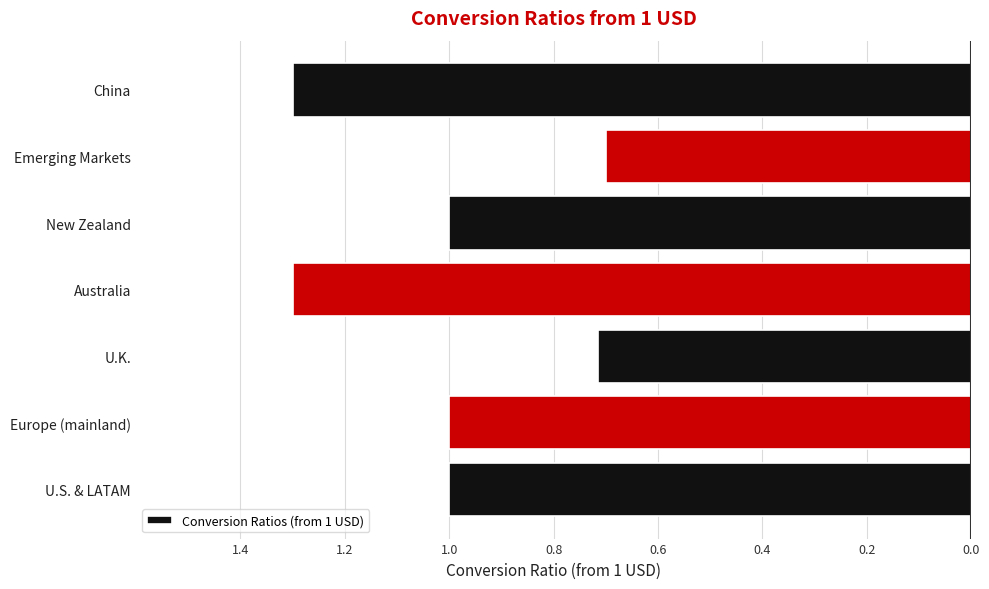

What is the difference between the maximum and minimum values?

0.6